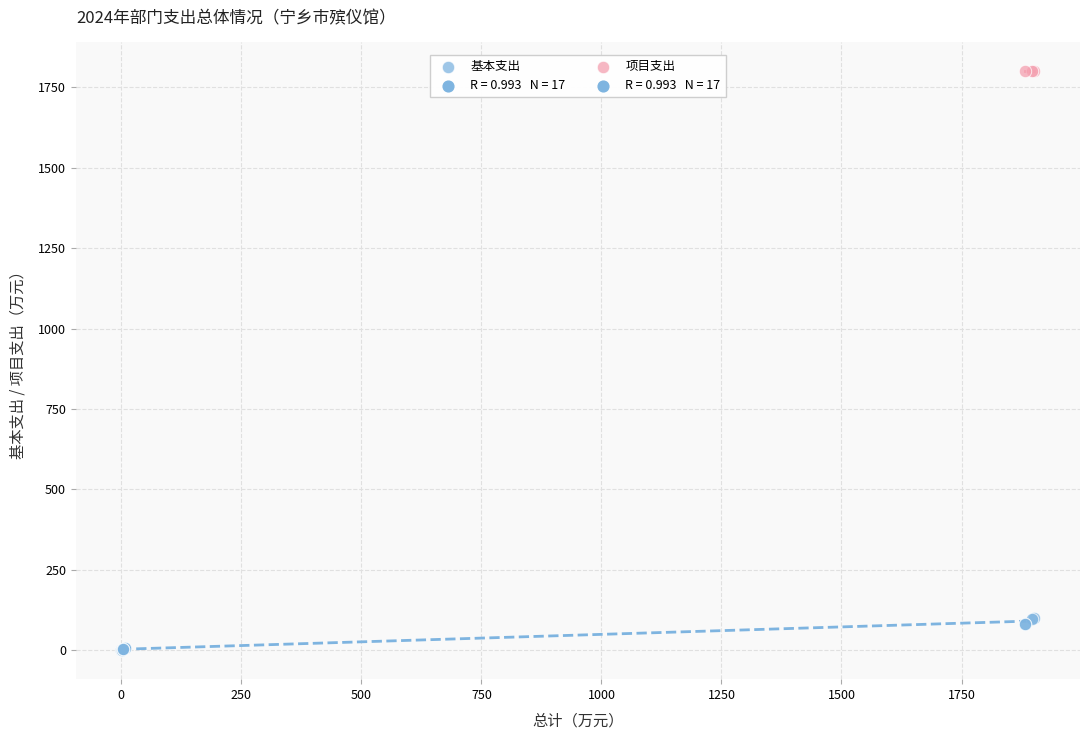

Which series reaches the minimum Y coordinate?

基本支出